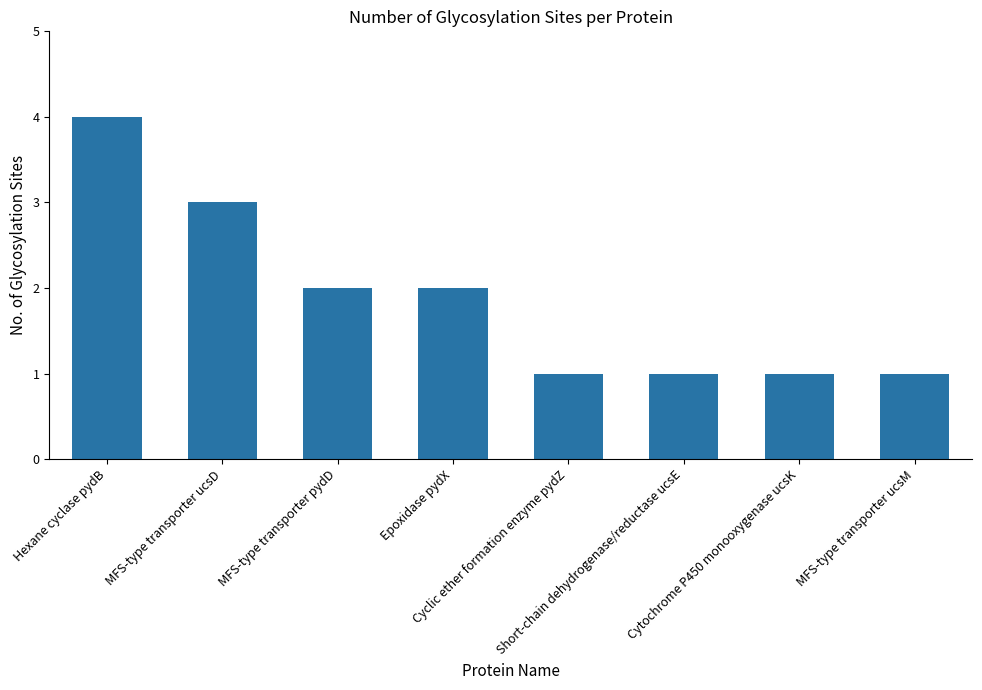

What is the sum of all values?

15